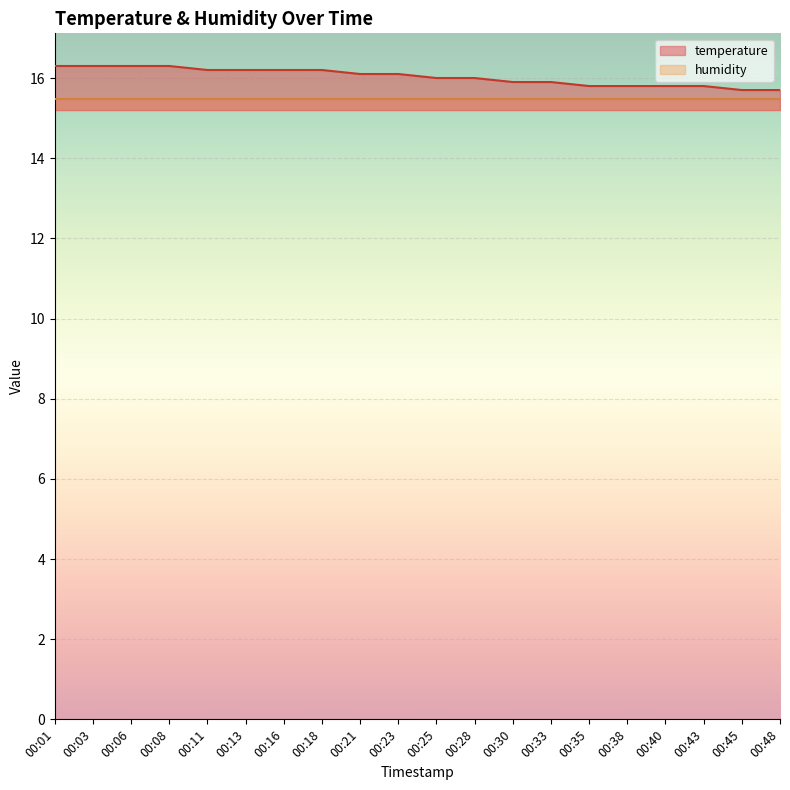

Reading right to left, extract all data points from this chart.

15.7	15.7	15.8	15.8	15.8	15.8	15.9	15.9	16.0	16.0	16.1	16.1	16.2	16.2	16.2	16.2	16.3	16.3	16.3	16.3